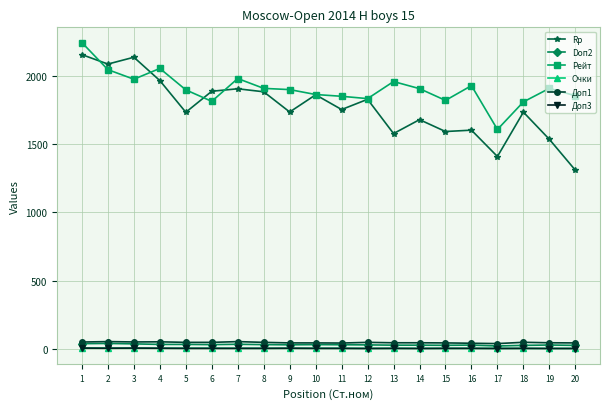

Is the value of Rp at 3 greater than the value of Доп3 at 12?

Yes